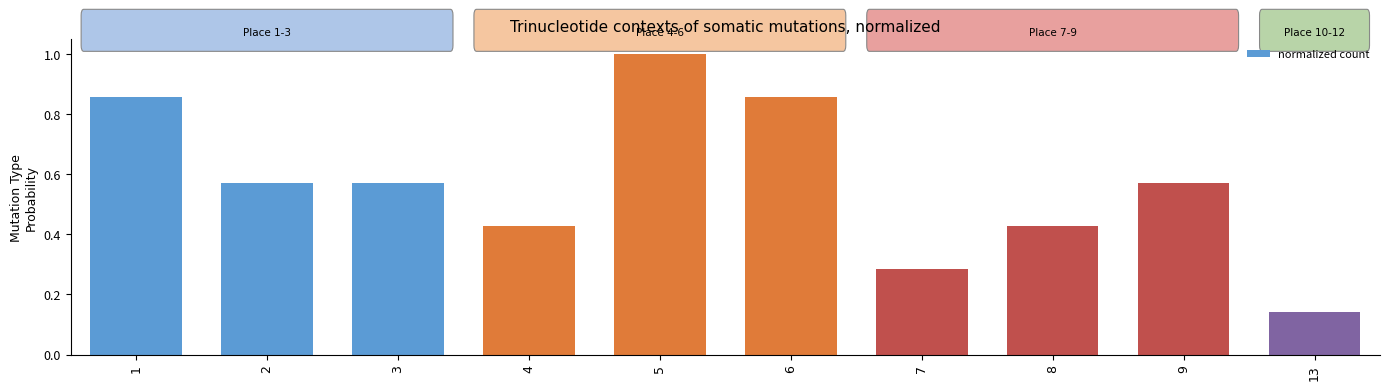

What is the change in value from 2 to 5?

+0.4